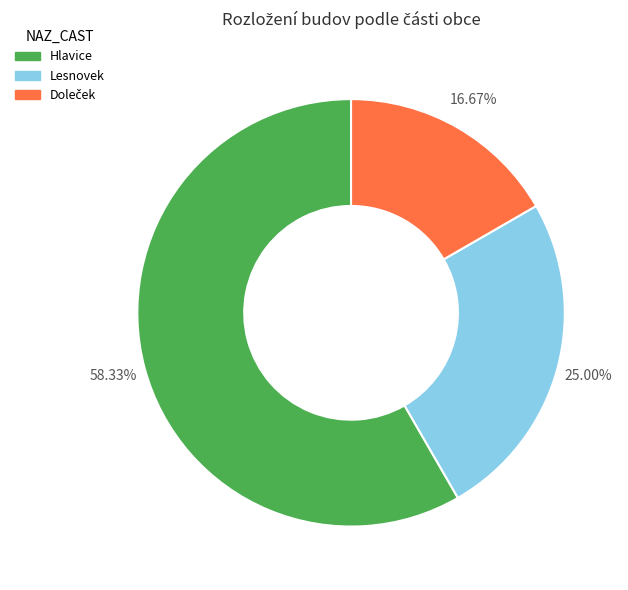

Which slice is the largest?

Hlavice